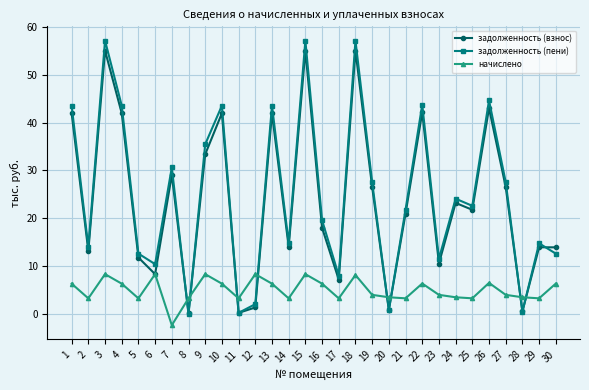

Between which two adjacent categories do начислено and задолженность (пени) first intersect?

7 and 8